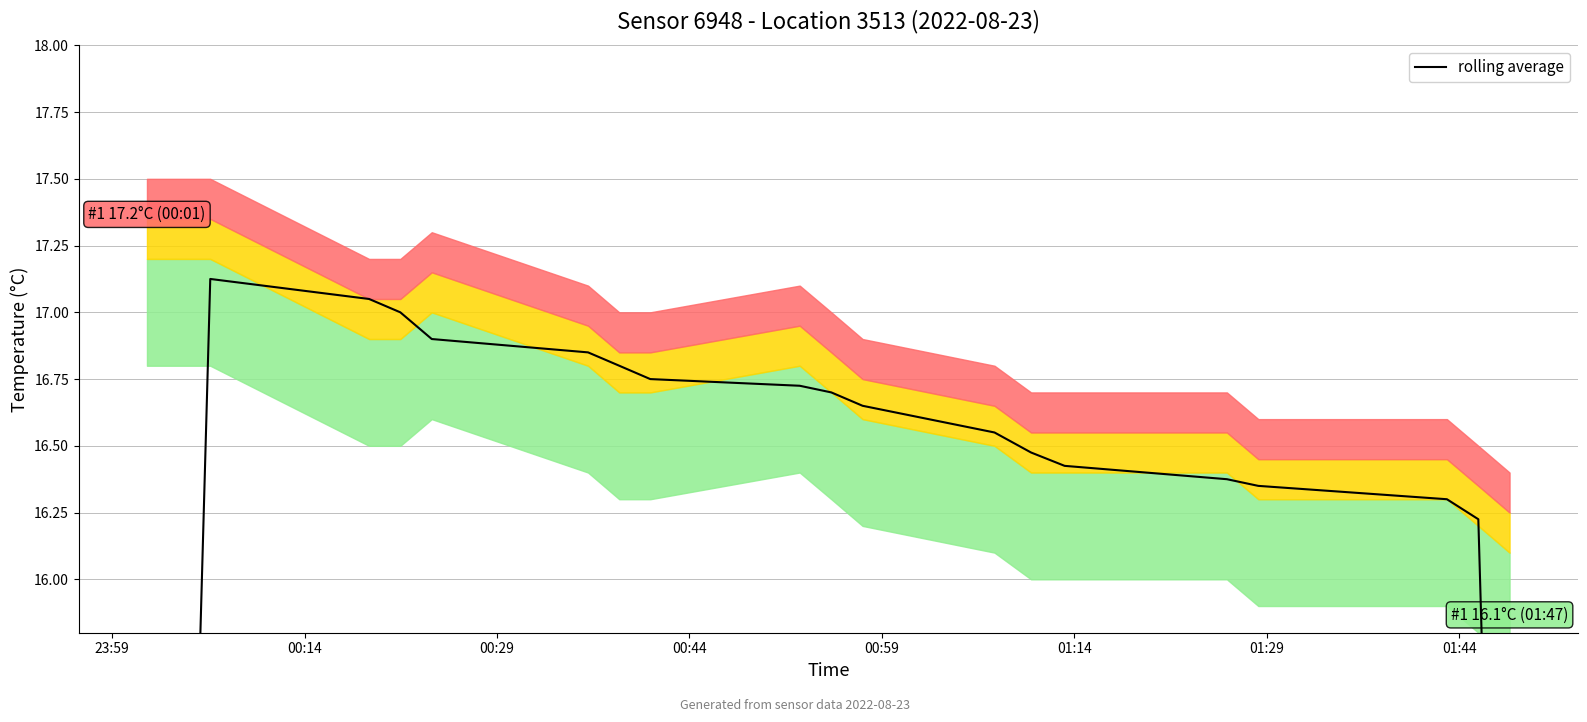

Count the number of categories in the chart.

20